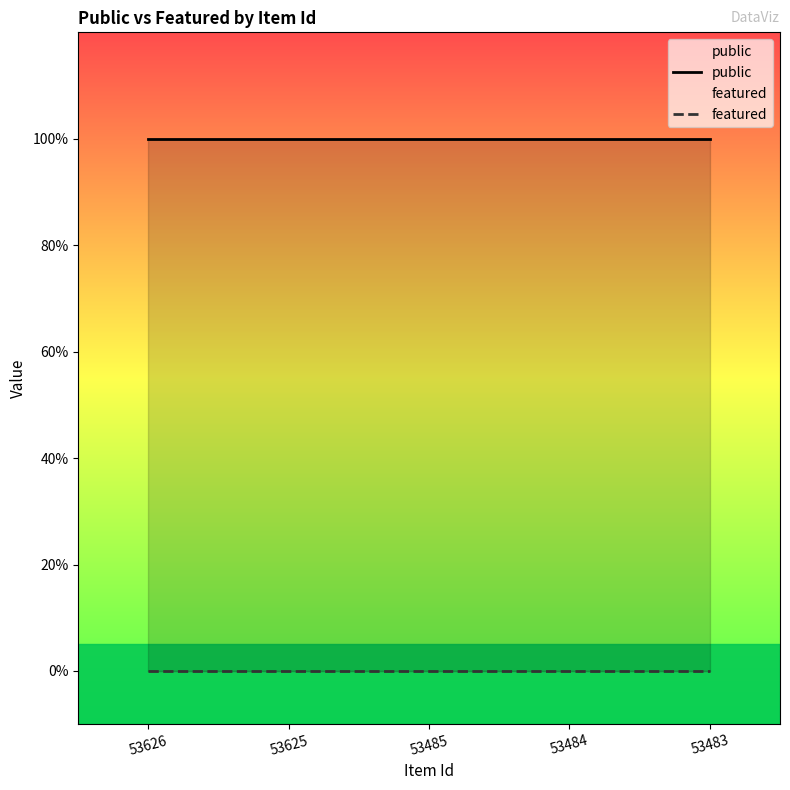

Which series has the largest total across all categories?

public